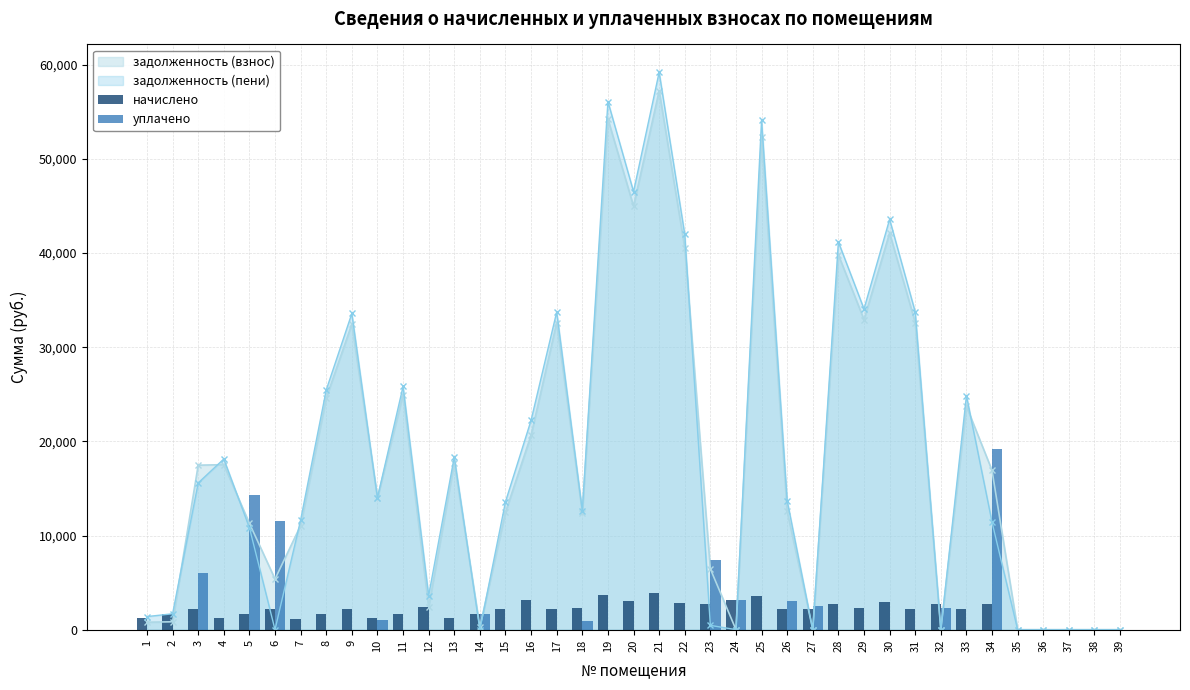

Is the value of задолженность (пени) at 8 greater than the value of задолженность (взнос) at 6?

Yes